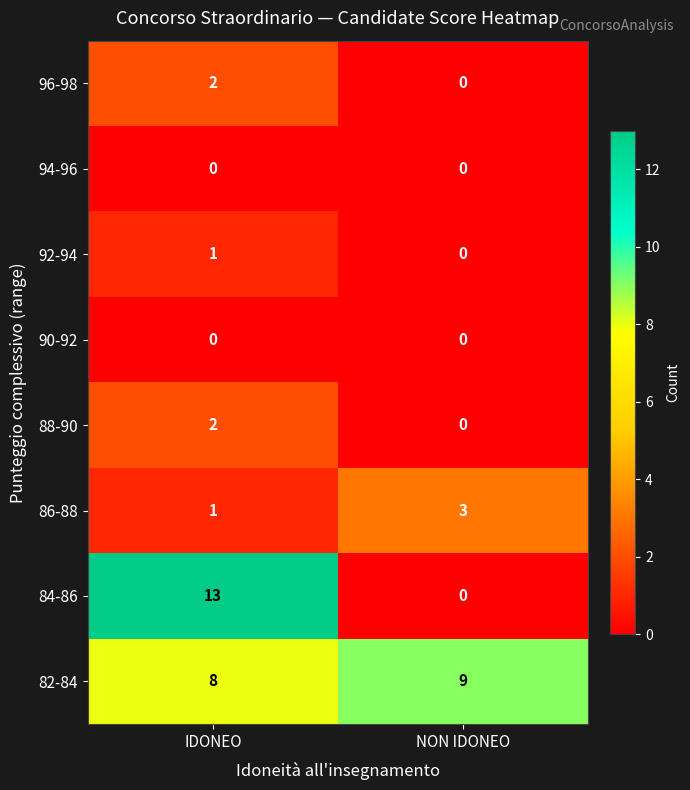

What is the difference between the highest and lowest values at IDONEO?

13